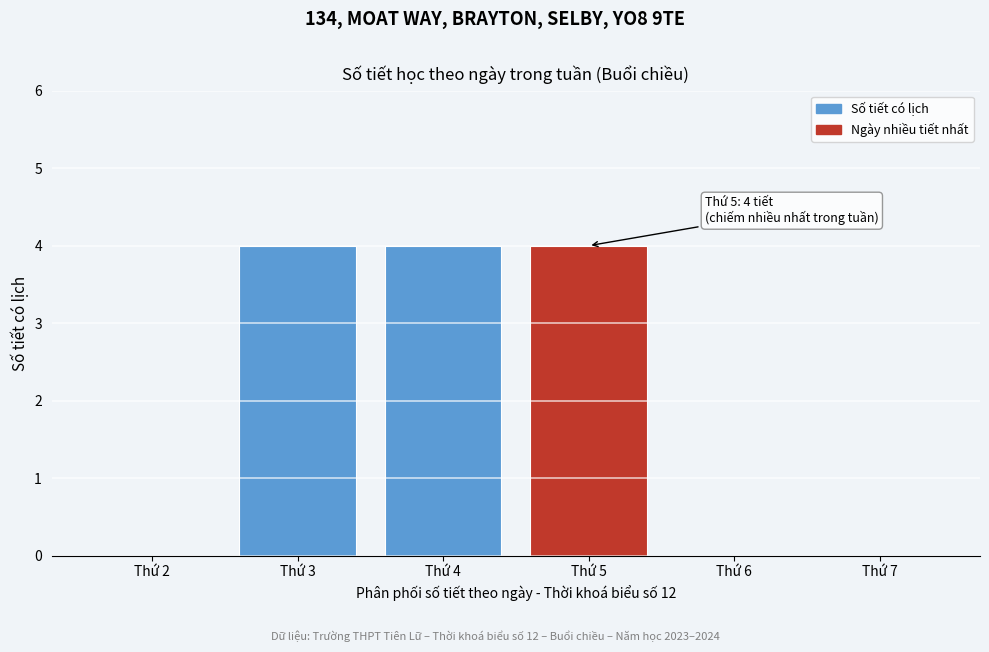

Reading left to right, list all the values displayed in this chart.

Thứ 2=0	Thứ 3=4	Thứ 4=4	Thứ 5=4	Thứ 6=0	Thứ 7=0